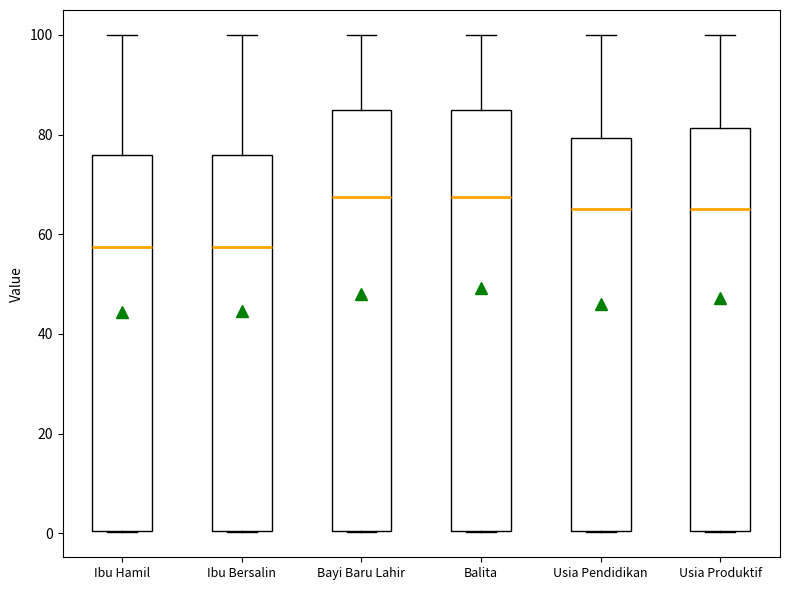

Reading left to right, transcribe this box plot: for each box, give where its median line is, the range the box spans, and where its two whiskers end, as read against the y-axis. The values are not printed on the chart, so give them approximately, as read against the axis.

Ibu Hamil: median 58, box 0 to 76, whiskers 0 to 100
Ibu Bersalin: median 58, box 0 to 76, whiskers 0 to 100
Bayi Baru Lahir: median 68, box 0 to 86, whiskers 0 to 100
Balita: median 68, box 0 to 86, whiskers 0 to 100
Usia Pendidikan: median 66, box 0 to 80, whiskers 0 to 100
Usia Produktif: median 66, box 0 to 82, whiskers 0 to 100